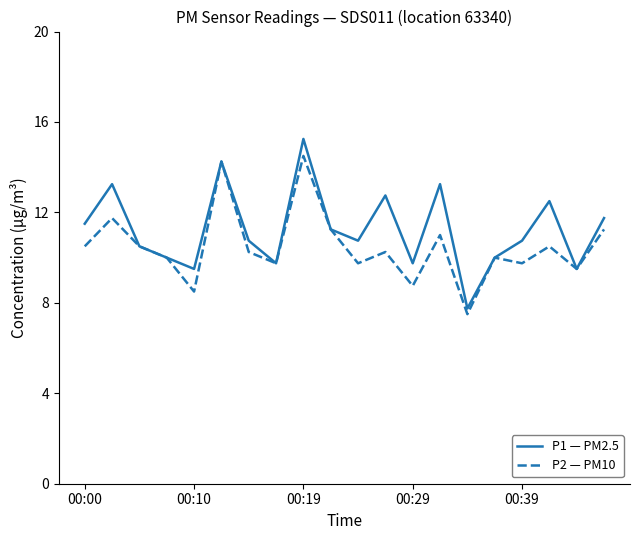

What is the lowest value of the P2 — PM10 series?

7.5